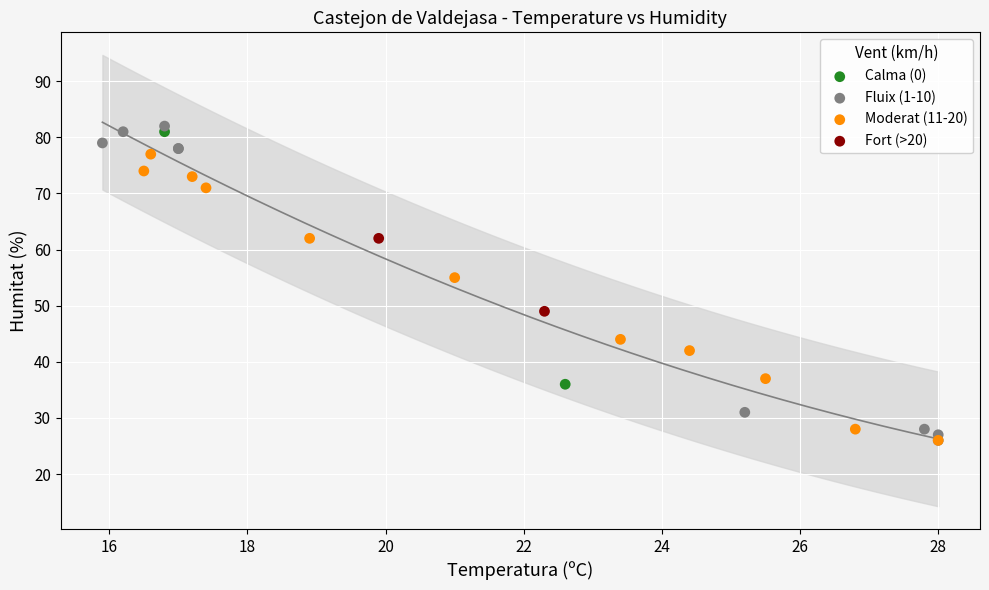

What are all the series names shown in the legend?

Calma (0), Fluix (1-10), Moderat (11-20), Fort (>20)